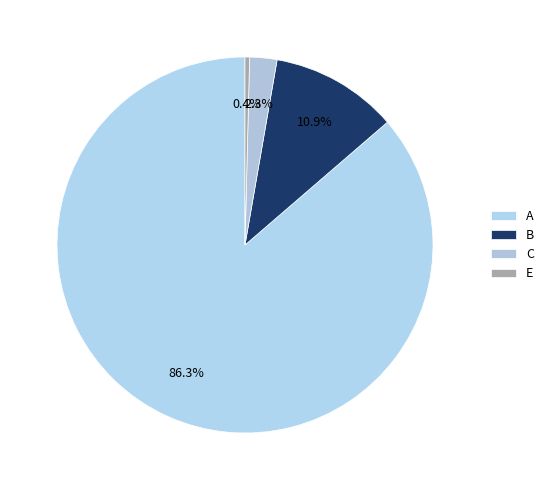

How many segments does this pie chart have?

4